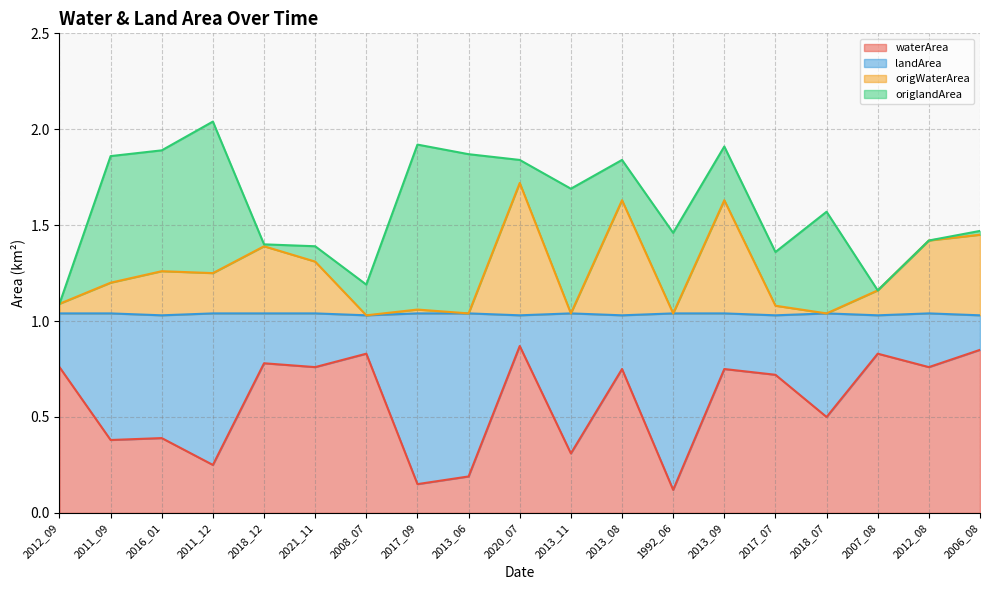

How many lines are shown in the chart?

4